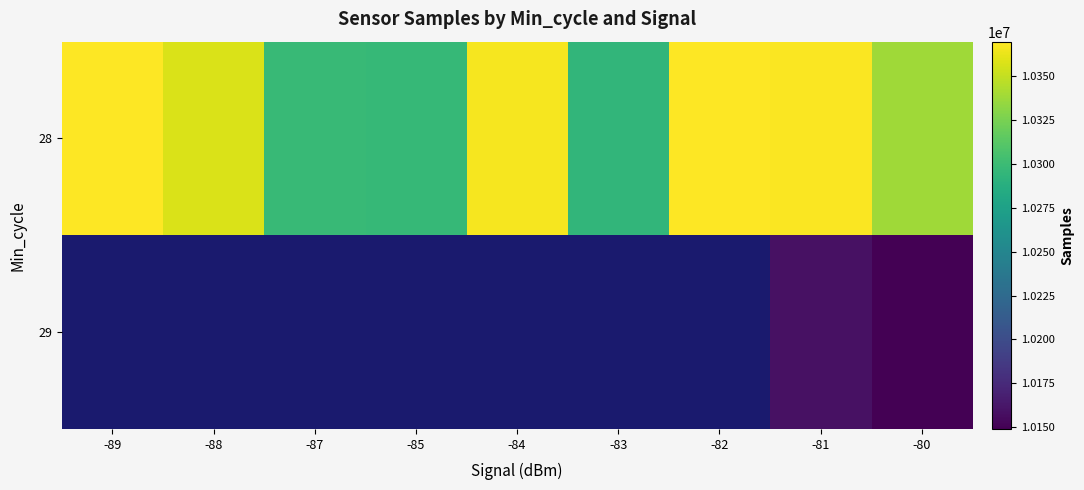

Where is 28 nearest to the value 10332172?

-80